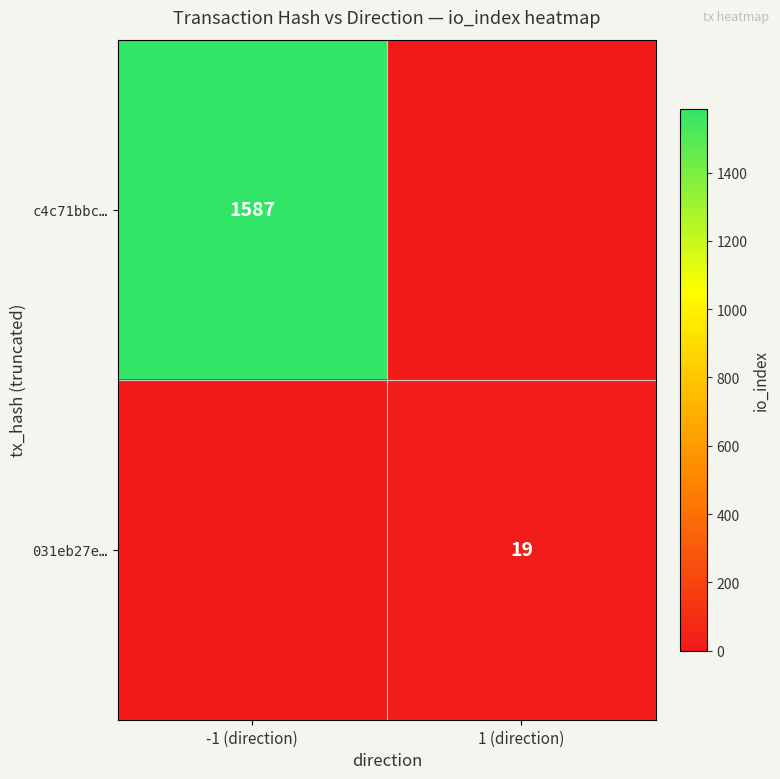

Which category has the highest value across all series?

-1 (direction)